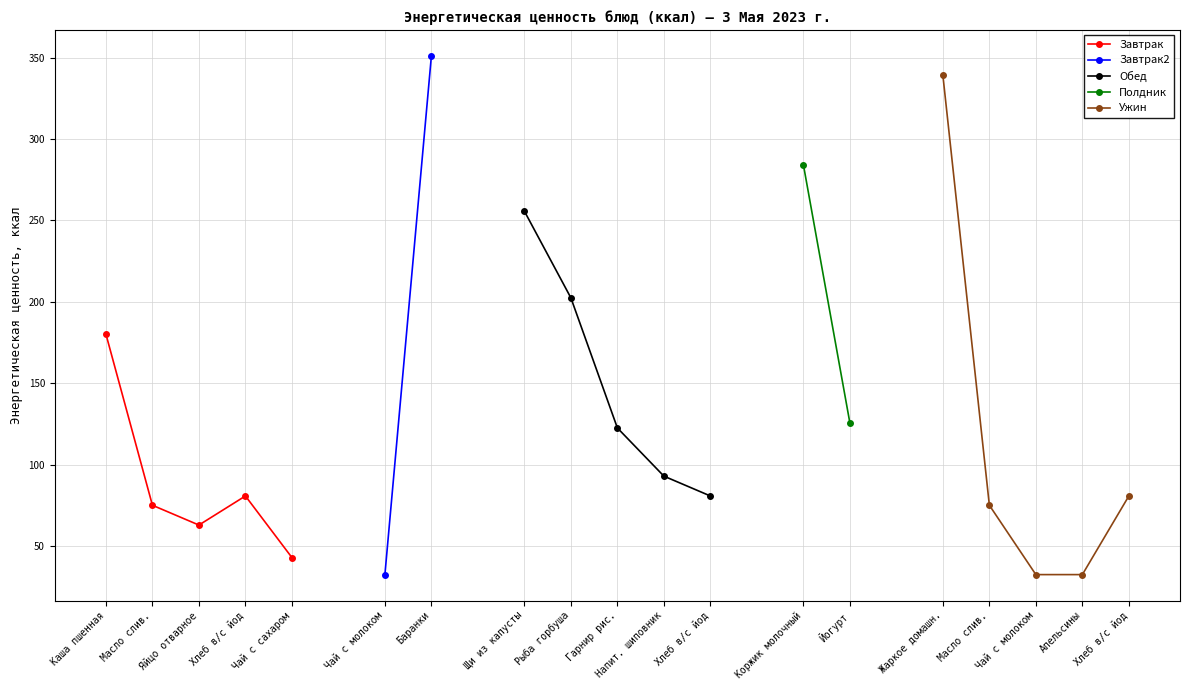

Does the chart display data point markers on the line(s)?

Yes